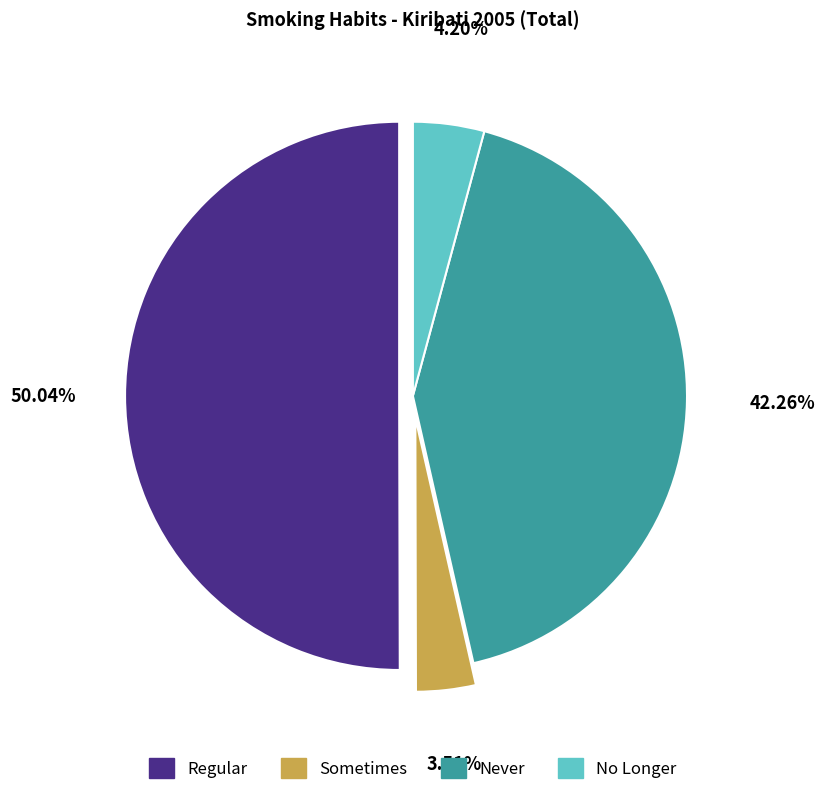

To the nearest percent, what portion does Sometimes represent?

4%